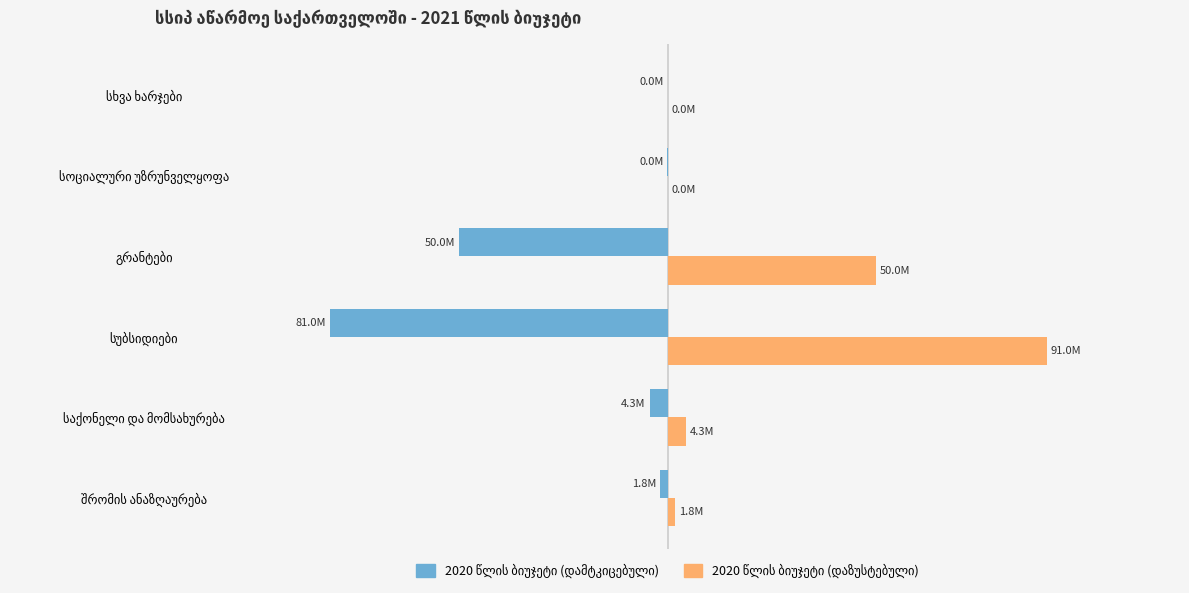

Is it true that 2020 წლის ბიუჯეტი (დაზუსტებული) equals 145980255 at სუბსიდიები?

False